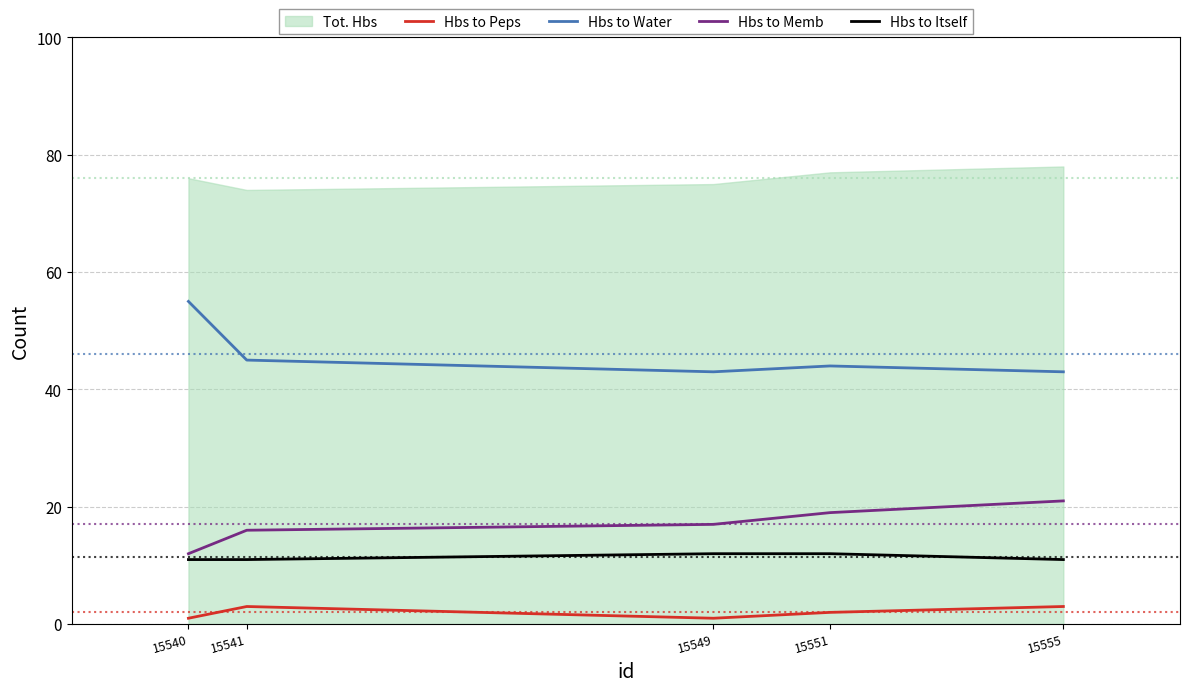

At which label does Hbs to Peps reach its peak?

15541